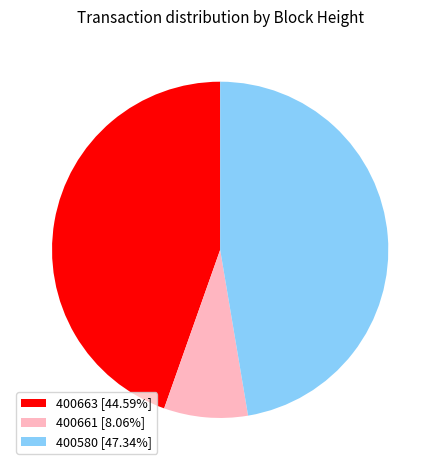

Is 400663 [44.59%] the majority of the pie?

No